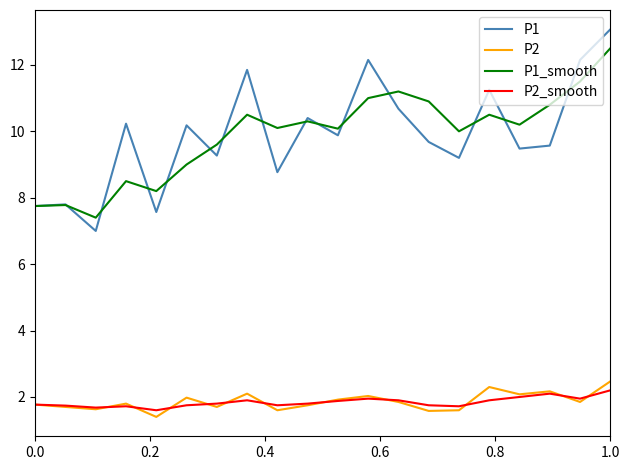

Which series has the widest spread of values?

P1